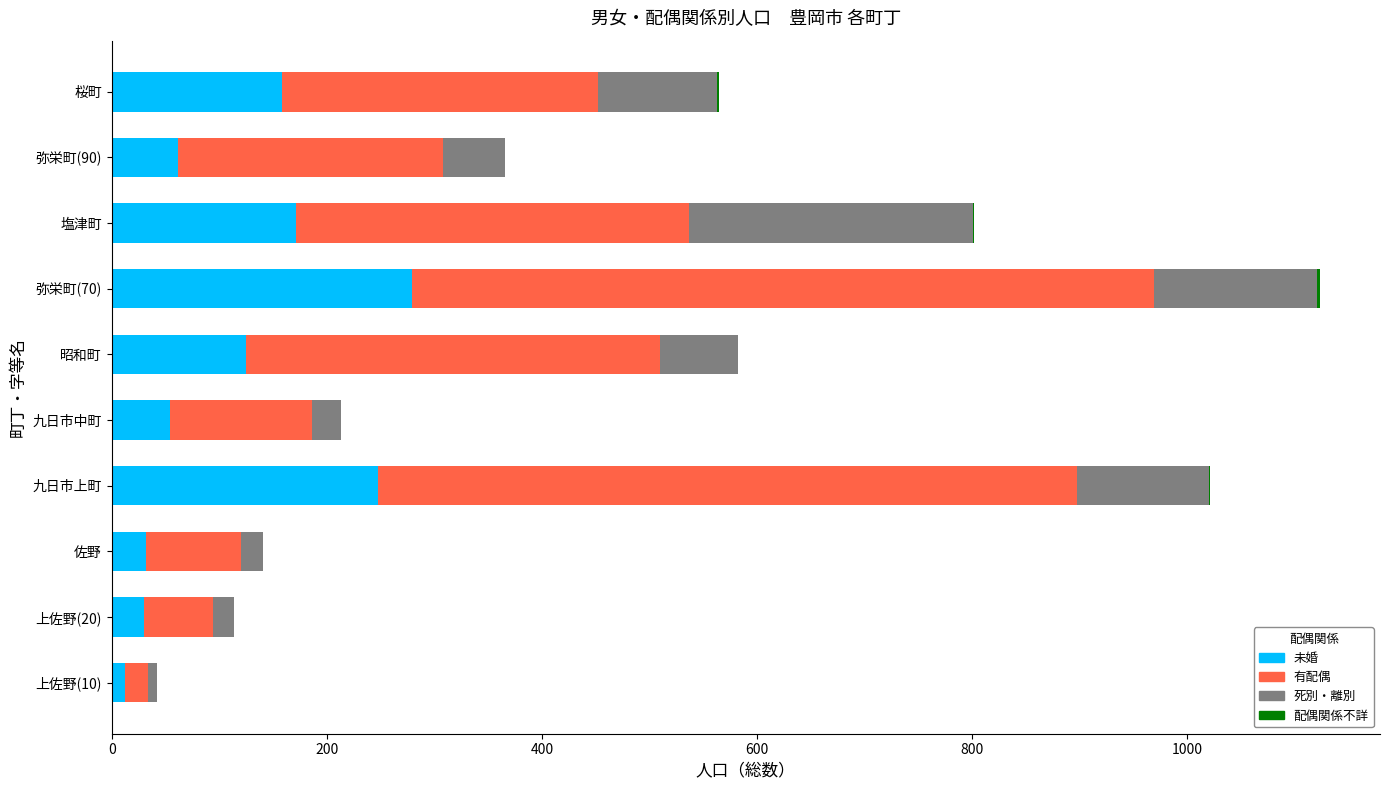

At which category is the sum across all series the highest?

弥栄町(70)